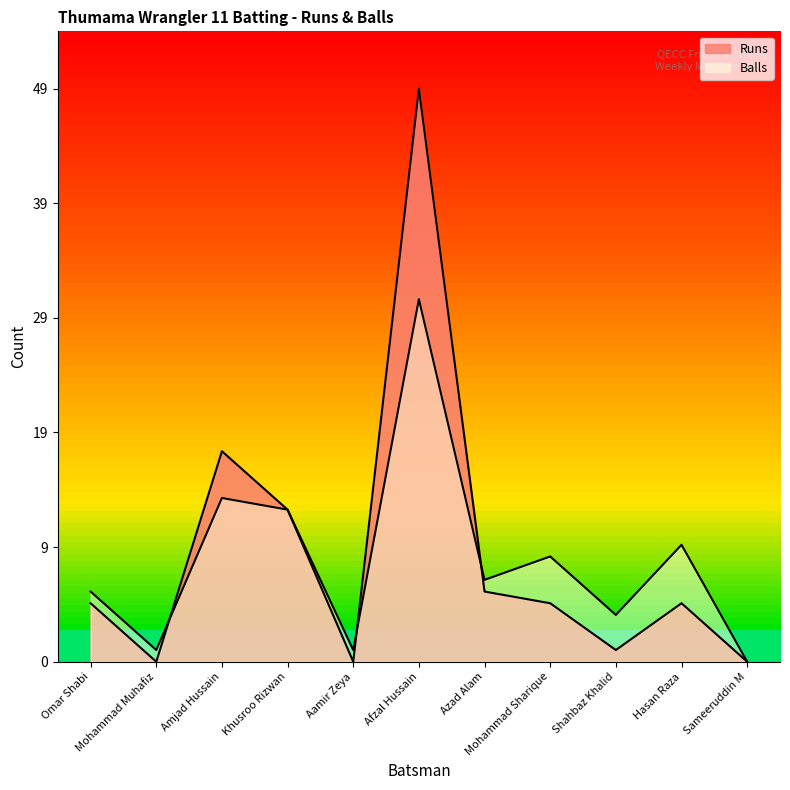

What is the sum of the Runs values at Azad Alam and Mohammad Sharique?

11